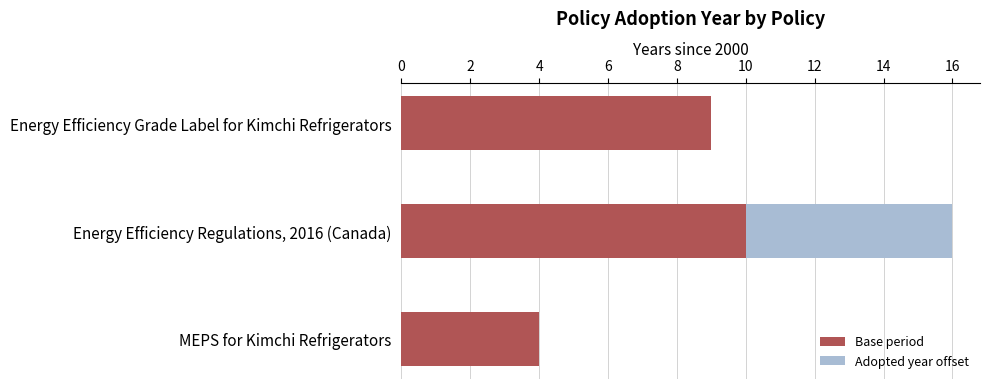

What value does the Base period series have at Energy Efficiency Grade Label for Kimchi Refrigerators?

9